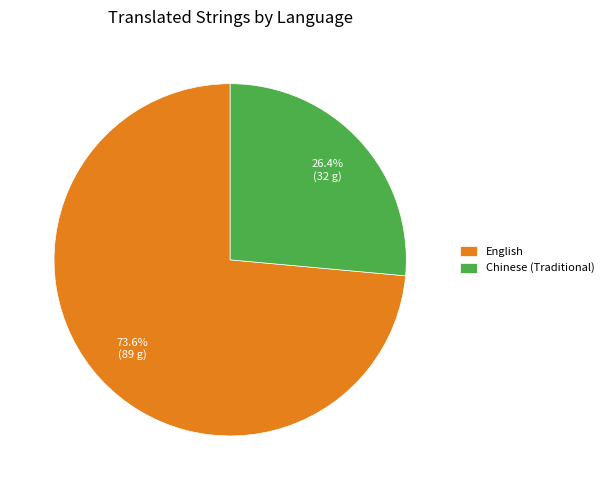

Which category has the biggest portion of the pie?

English